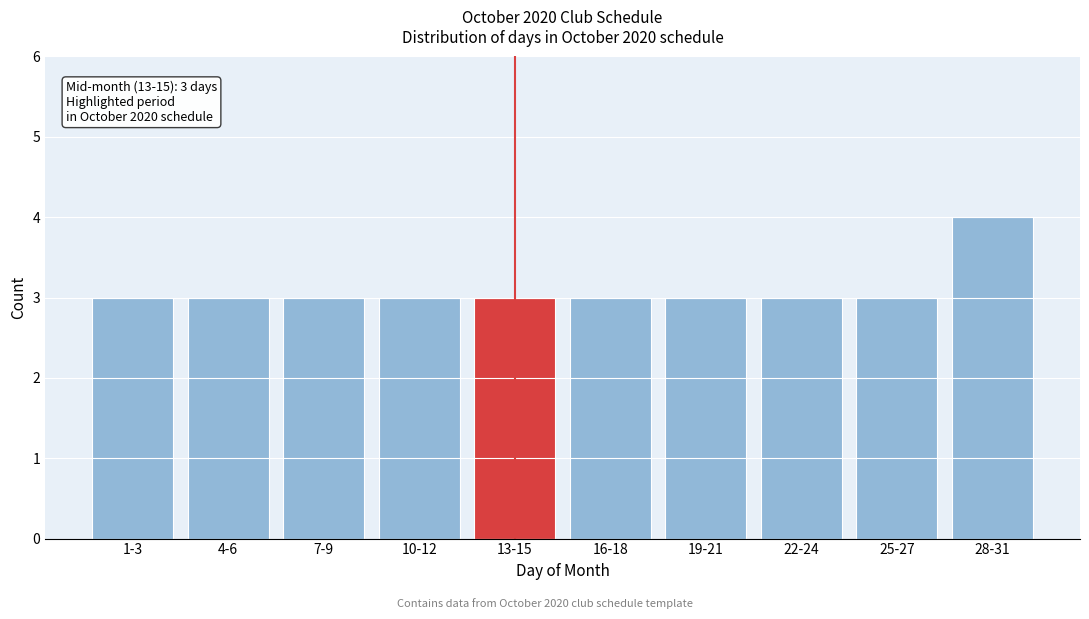

Reading left to right, list all the values displayed in this chart.

3	3	3	3	3	3	3	3	3	4